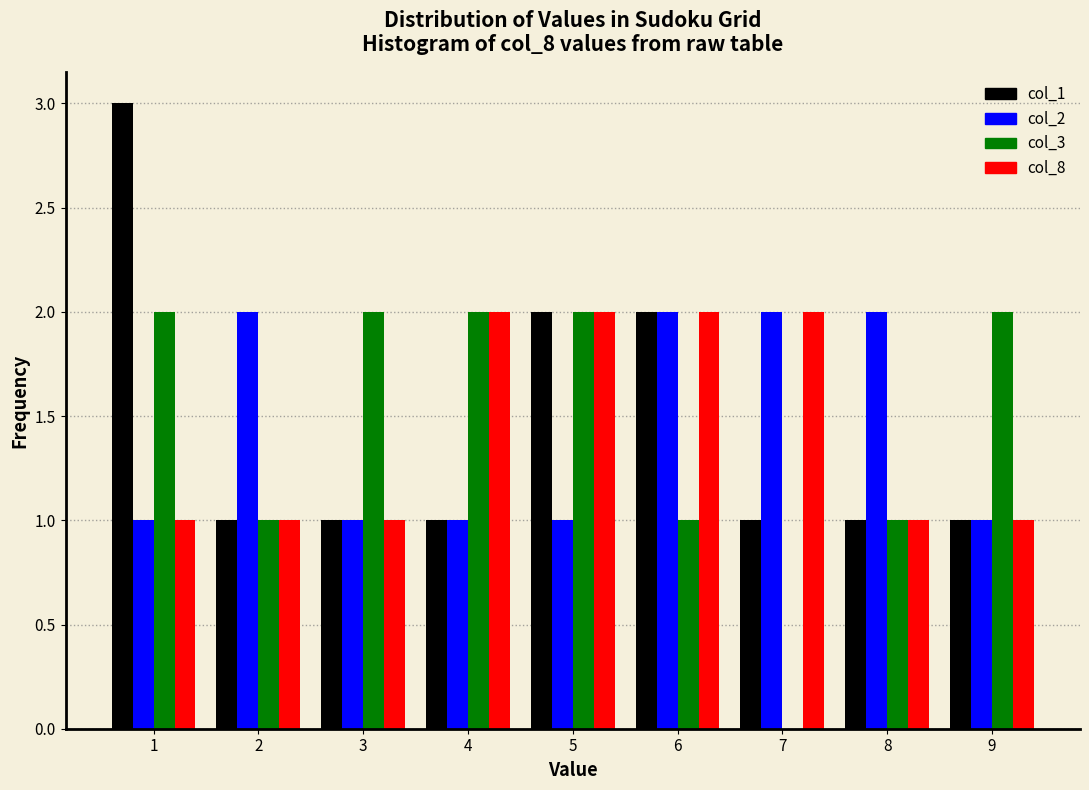

Reading left to right, transcribe this chart: for each range on the x-axis, give the height of each series' bar. The values are not printed on the chart, so give them approximately, as read against the axis.

0.5 to 1.5: col_1=3	col_2=1	col_3=2	col_8=1
1.5 to 2.5: col_1=1	col_2=2	col_3=1	col_8=1
2.5 to 3.5: col_1=1	col_2=1	col_3=2	col_8=1
3.5 to 4.5: col_1=1	col_2=1	col_3=2	col_8=2
4.5 to 5.5: col_1=2	col_2=1	col_3=2	col_8=2
5.5 to 6.5: col_1=2	col_2=2	col_3=1	col_8=2
6.5 to 7.5: col_1=1	col_2=2	col_3=0	col_8=2
7.5 to 8.5: col_1=1	col_2=2	col_3=1	col_8=1
8.5 to 9.5: col_1=1	col_2=1	col_3=2	col_8=1